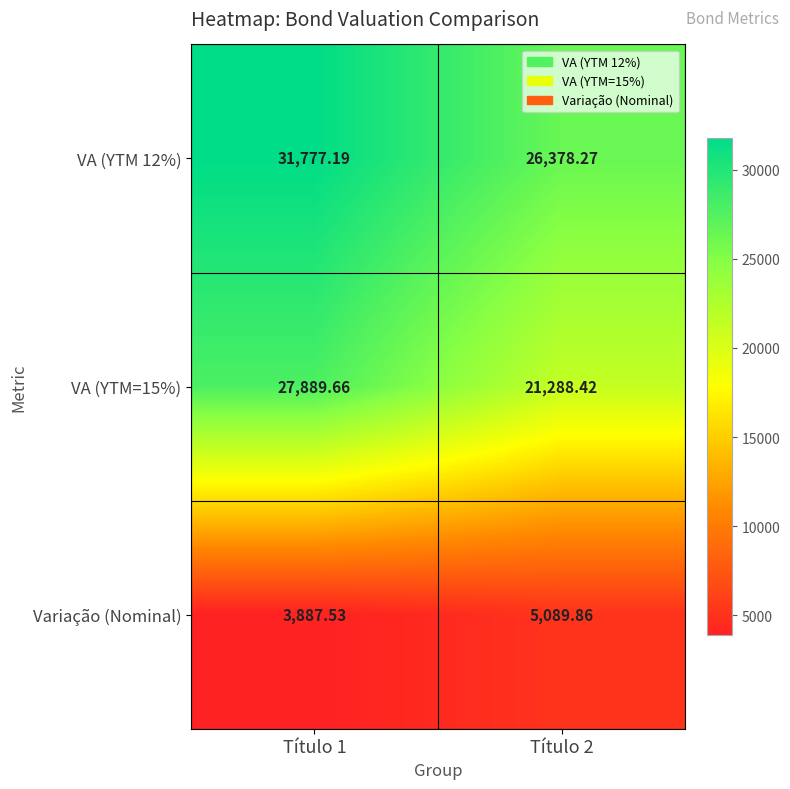

Is the value of Variação (Nominal) at Título 1 greater than the value of VA (YTM 12%) at Título 2?

No